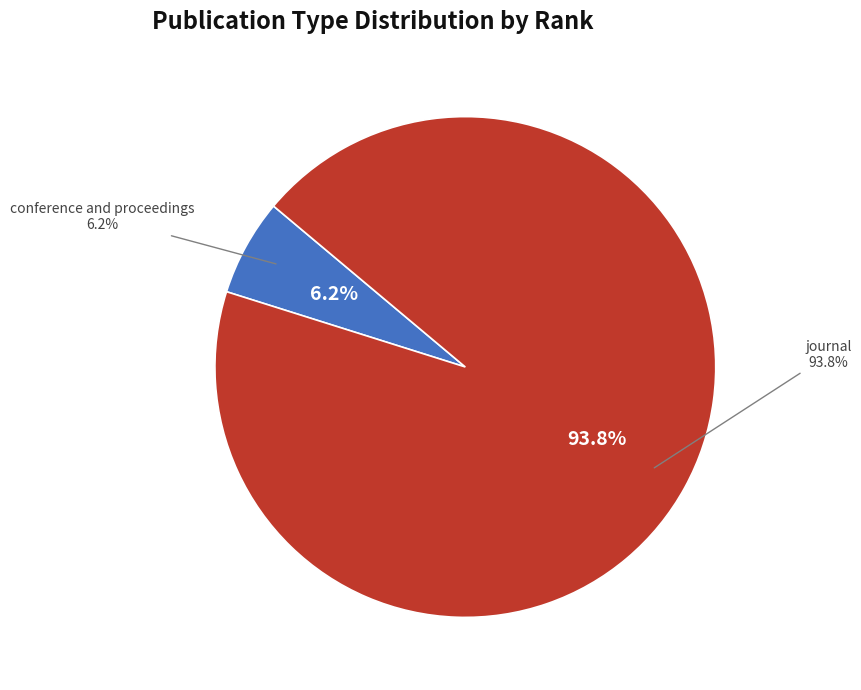

Which slice represents more than half of the pie?

journal